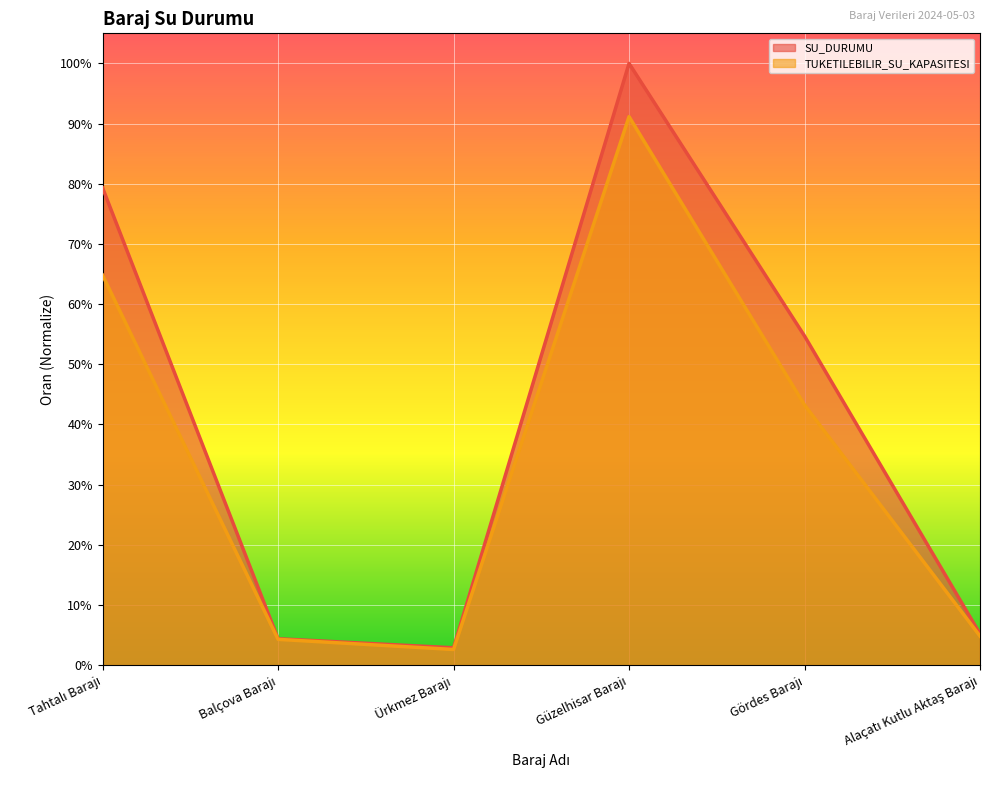

True or false: SU_DURUMU and TUKETILEBILIR_SU_KAPASITESI intersect in this chart.

False